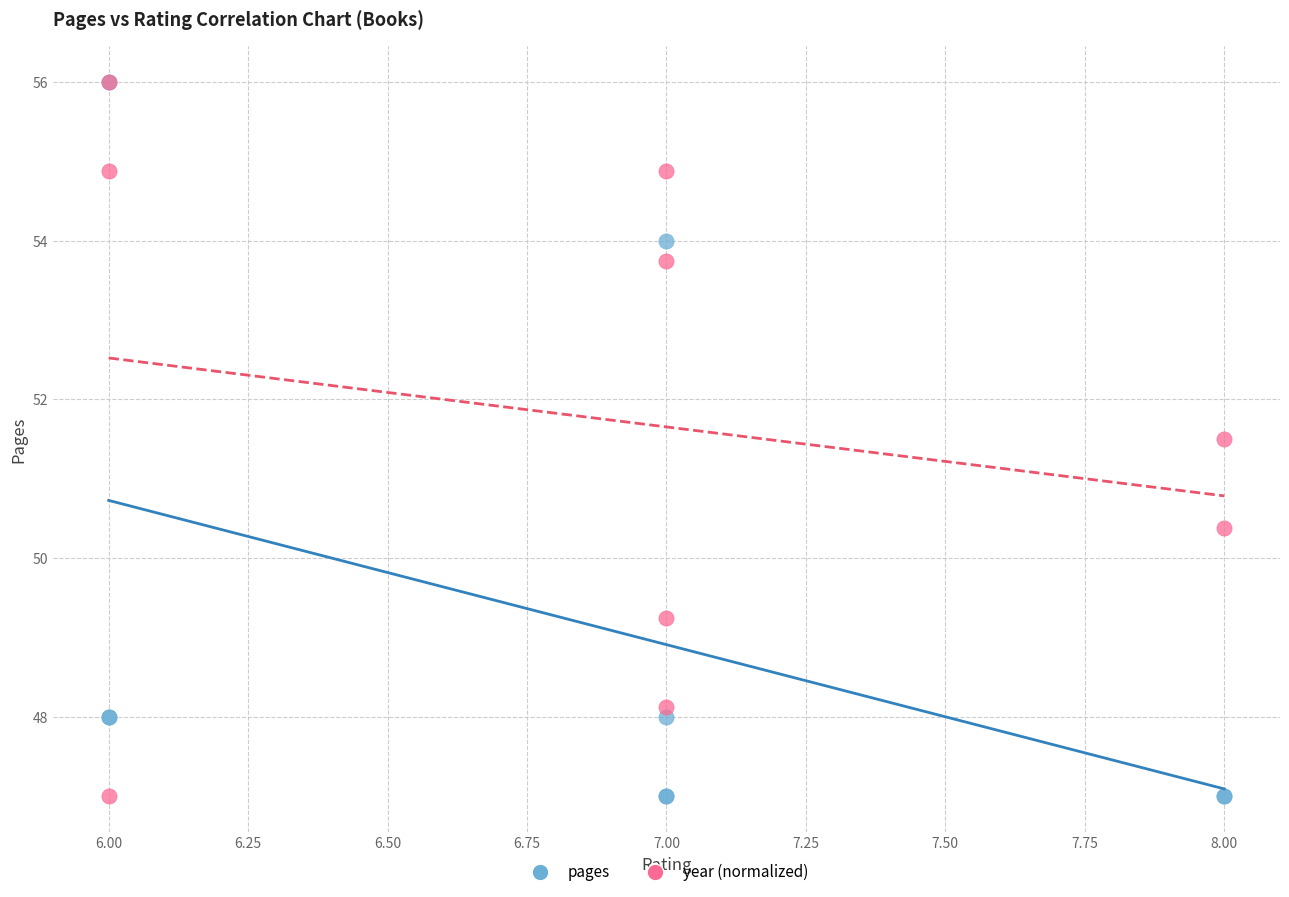

In the pages series, what Y value is closest to 51?

48.0